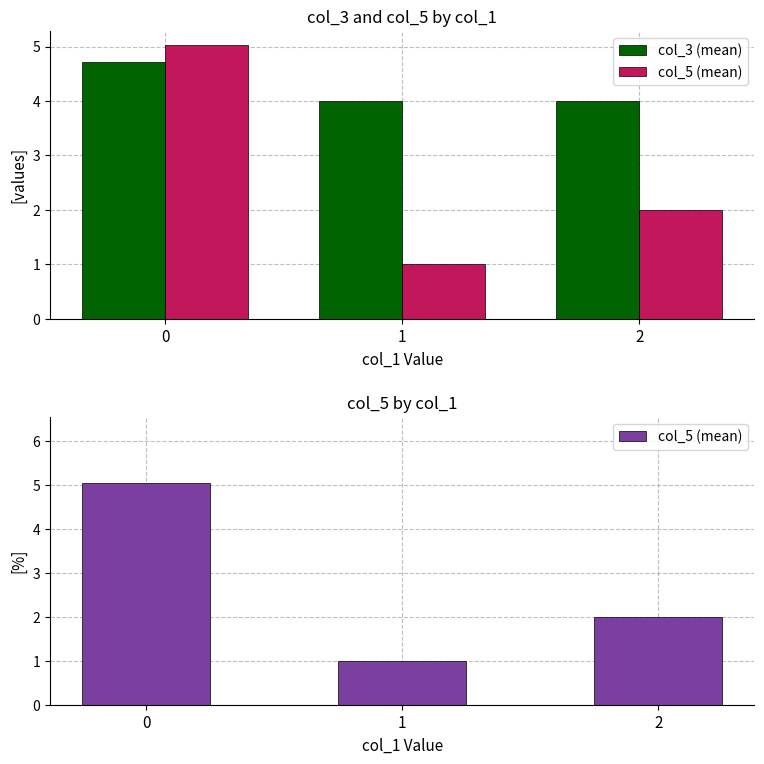

Rank the series by their average value, from highest to lowest.

col_3 (mean), col_5 (mean)